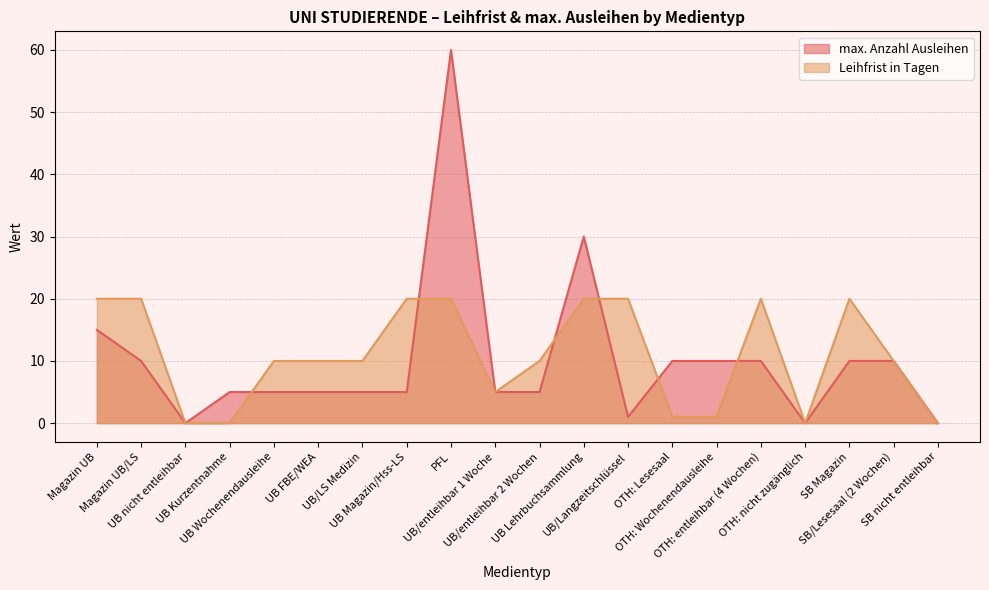

What position from the right is OTH: Lesesaal?

7